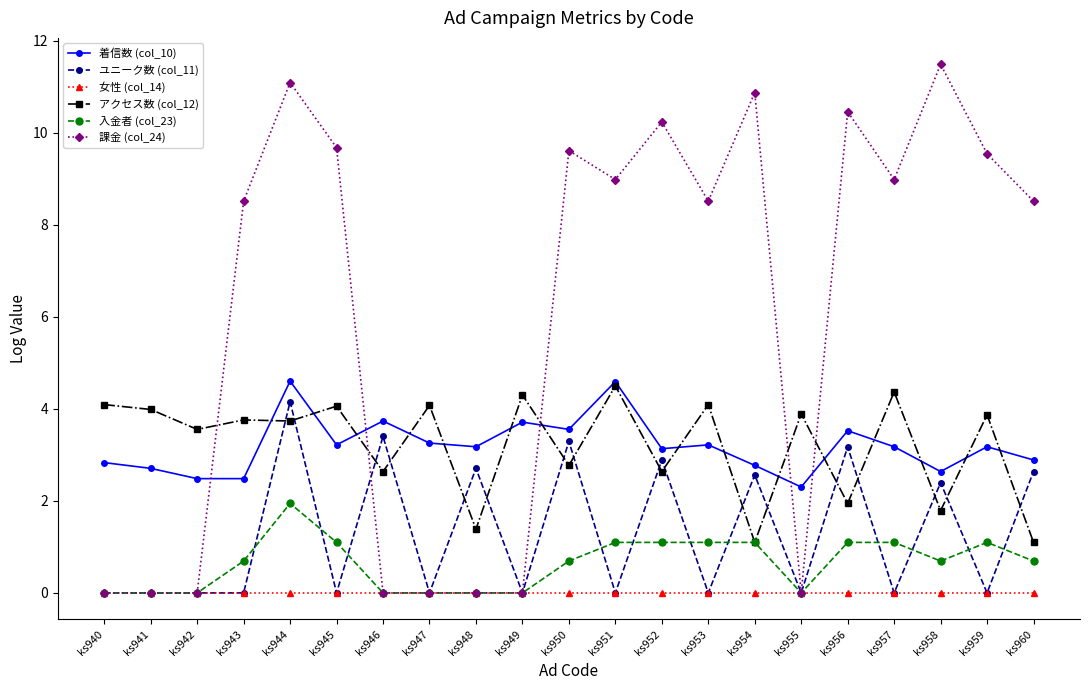

The 女性 (col_14) series shows 0.0 at ks946. True or false?

True